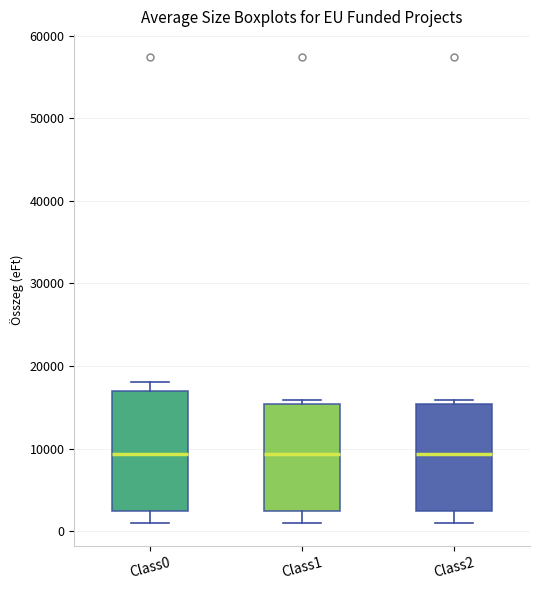

Reading left to right, read every box against the y-axis: the position of its median line, the range the box covers, and the ends of its whiskers. The values are not printed on the chart, so give them approximately, as read against the axis.

Class0: median 9000, box 2000 to 17000, whiskers 1000 to 18000
Class1: median 9000, box 2000 to 15000, whiskers 1000 to 16000
Class2: median 9000, box 2000 to 15000, whiskers 1000 to 16000